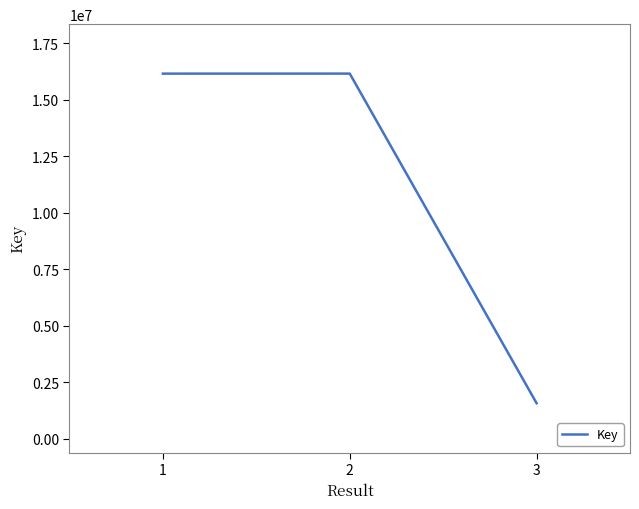

What is the change in value from 2 to 3?

-14601771